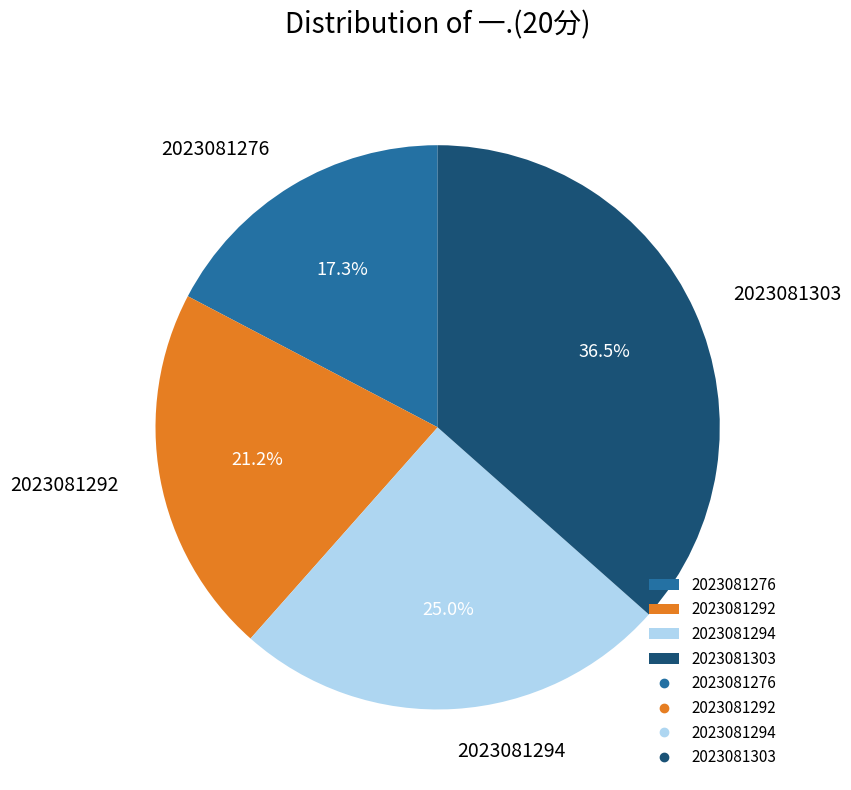

True or false: 2023081276 accounts for 17% of the total.

True